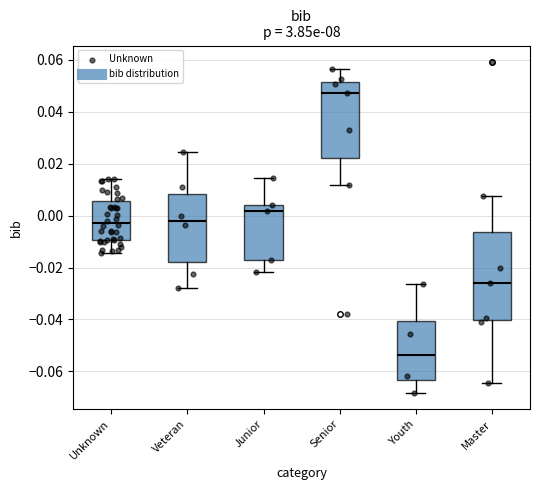

Comparing the boxes themselves (not the whiskers), which one is the tallest?

Master